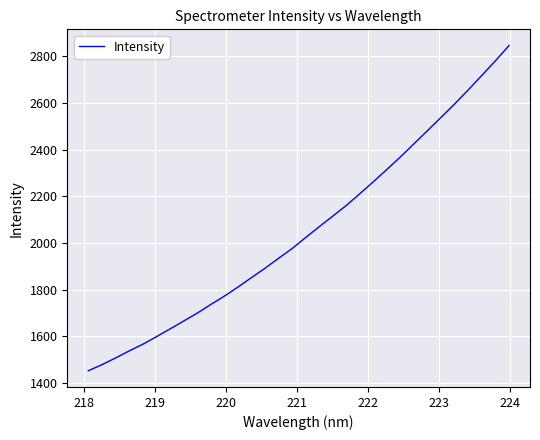

Does the chart display data point markers on the line(s)?

No